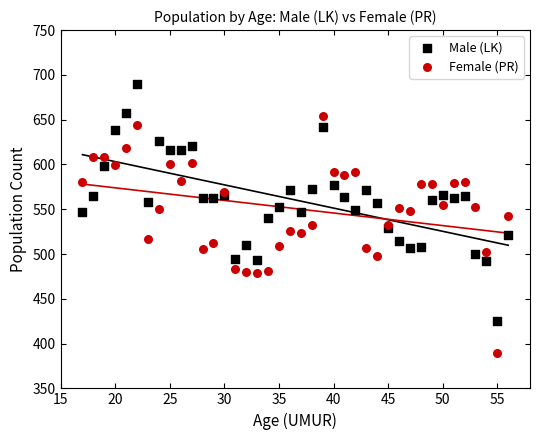

Which series contains the lowest Y value?

Female (PR)